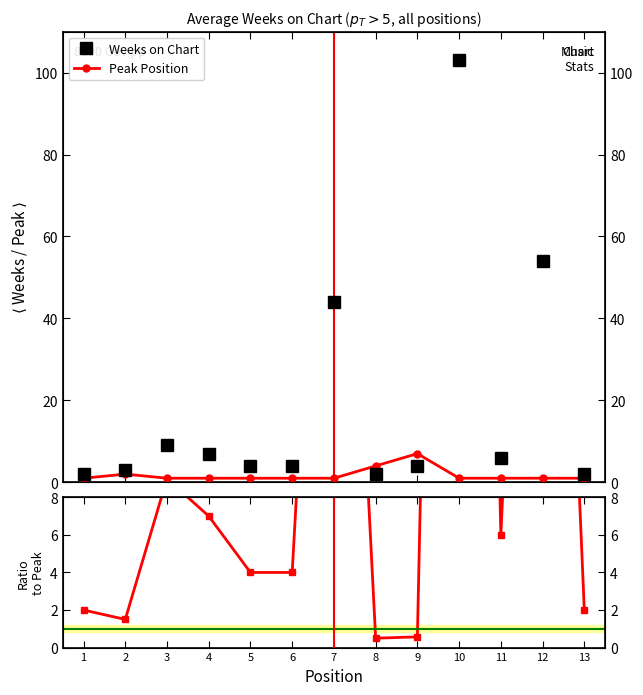

At which label is Peak Position closest to 4?

8